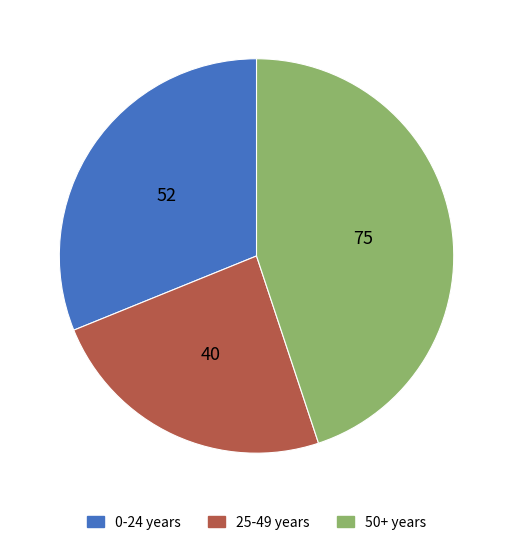

True or false: 50+ years accounts for 52% of the total.

False